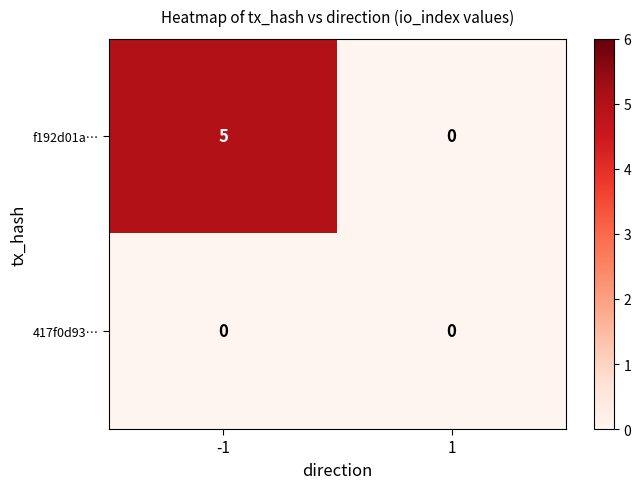

True or false: 417f0d93… has a value of 0 at -1.

True